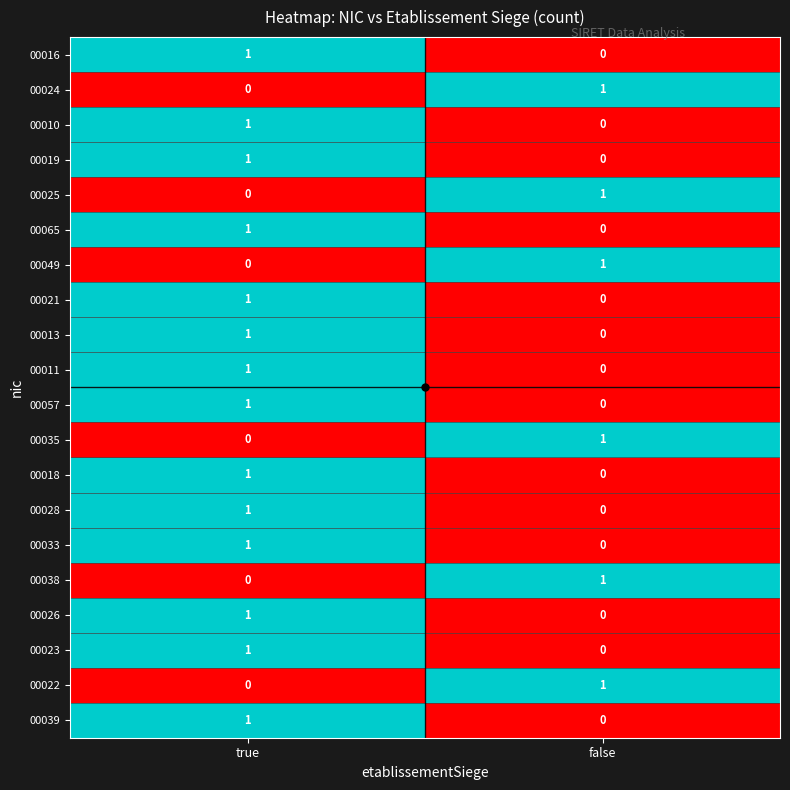

Rank the categories by 00010 value from highest to lowest.

true, false